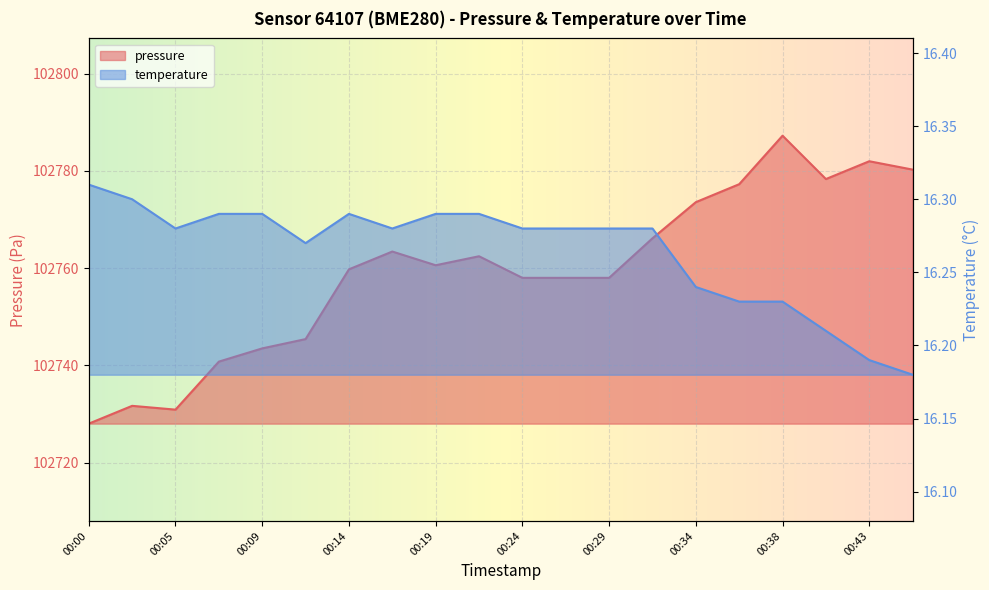

At which label does pressure first exceed 102760?

00:17